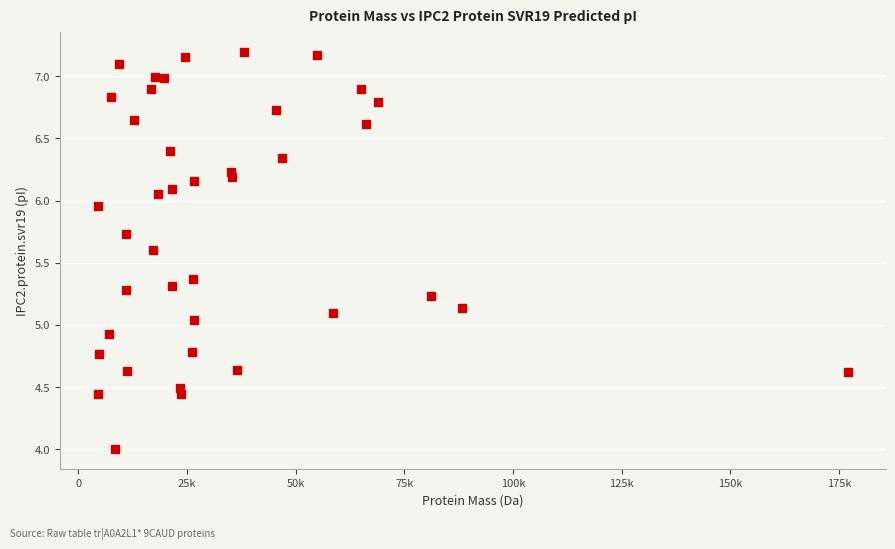

What is the range of X values (max minus min)?

172777.0